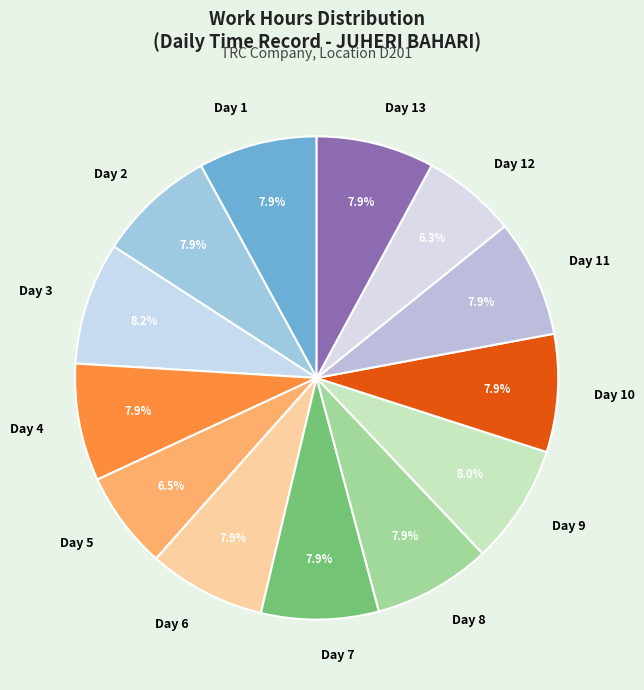

How many slices are in this pie chart?

13